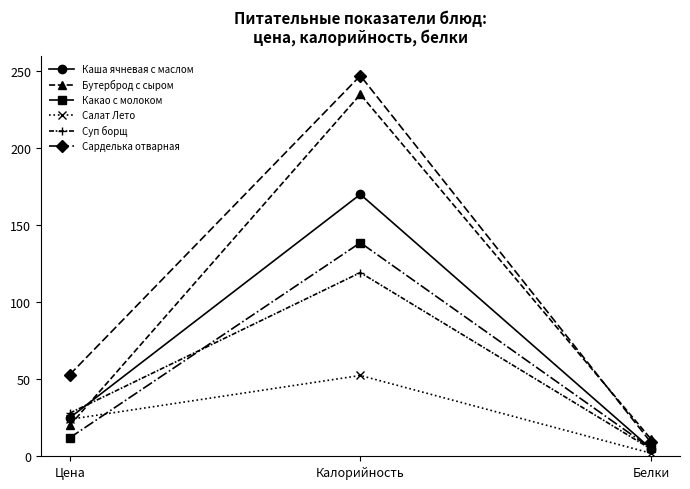

Is it true that Салат Лето equals 52.4 at Калорийность?

True